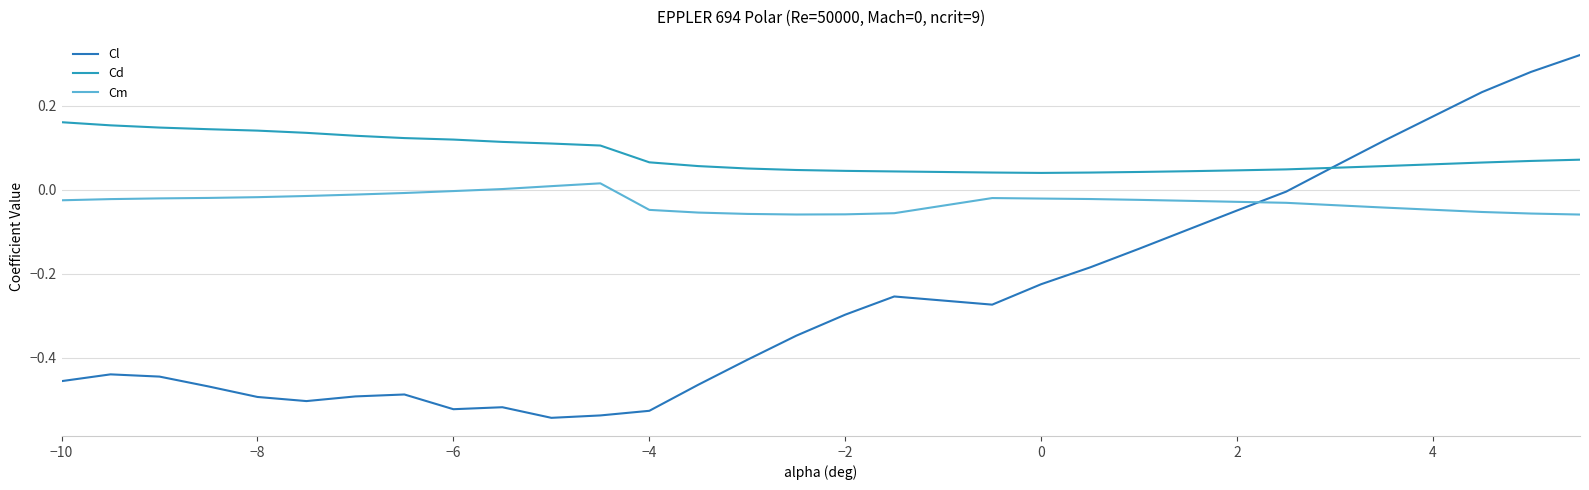

List the series in order of their peak value, highest first.

Cl, Cd, Cm